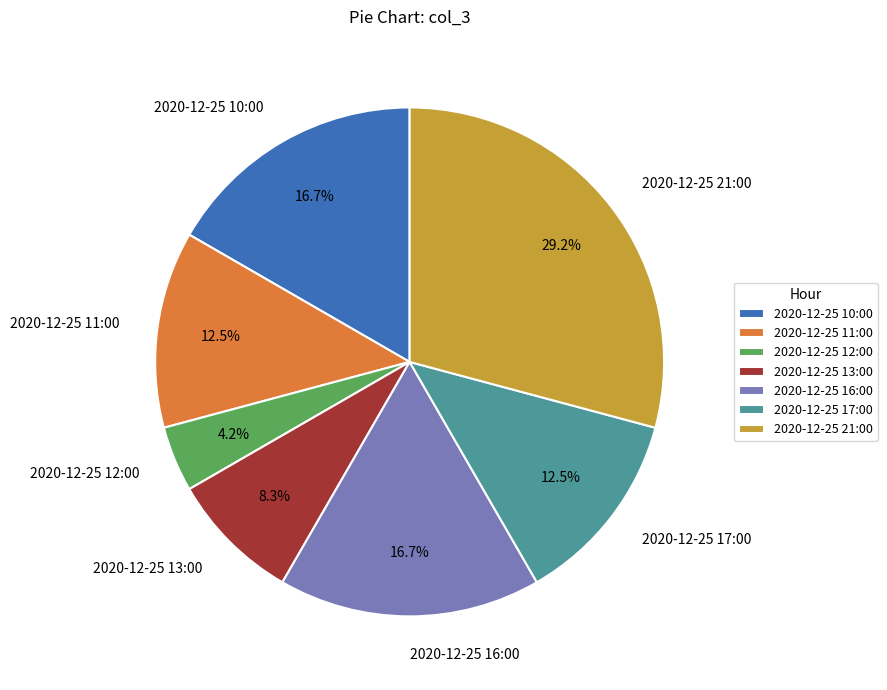

To the nearest percent, what is the average slice percentage?

14%